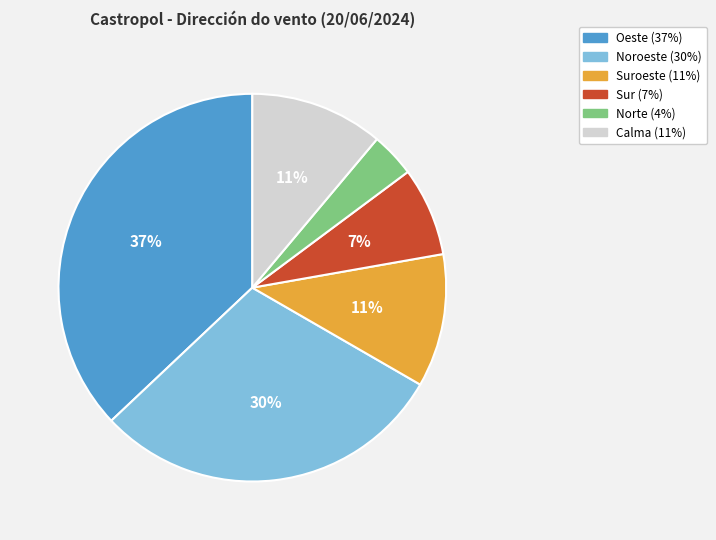

How many segments does this pie chart have?

6